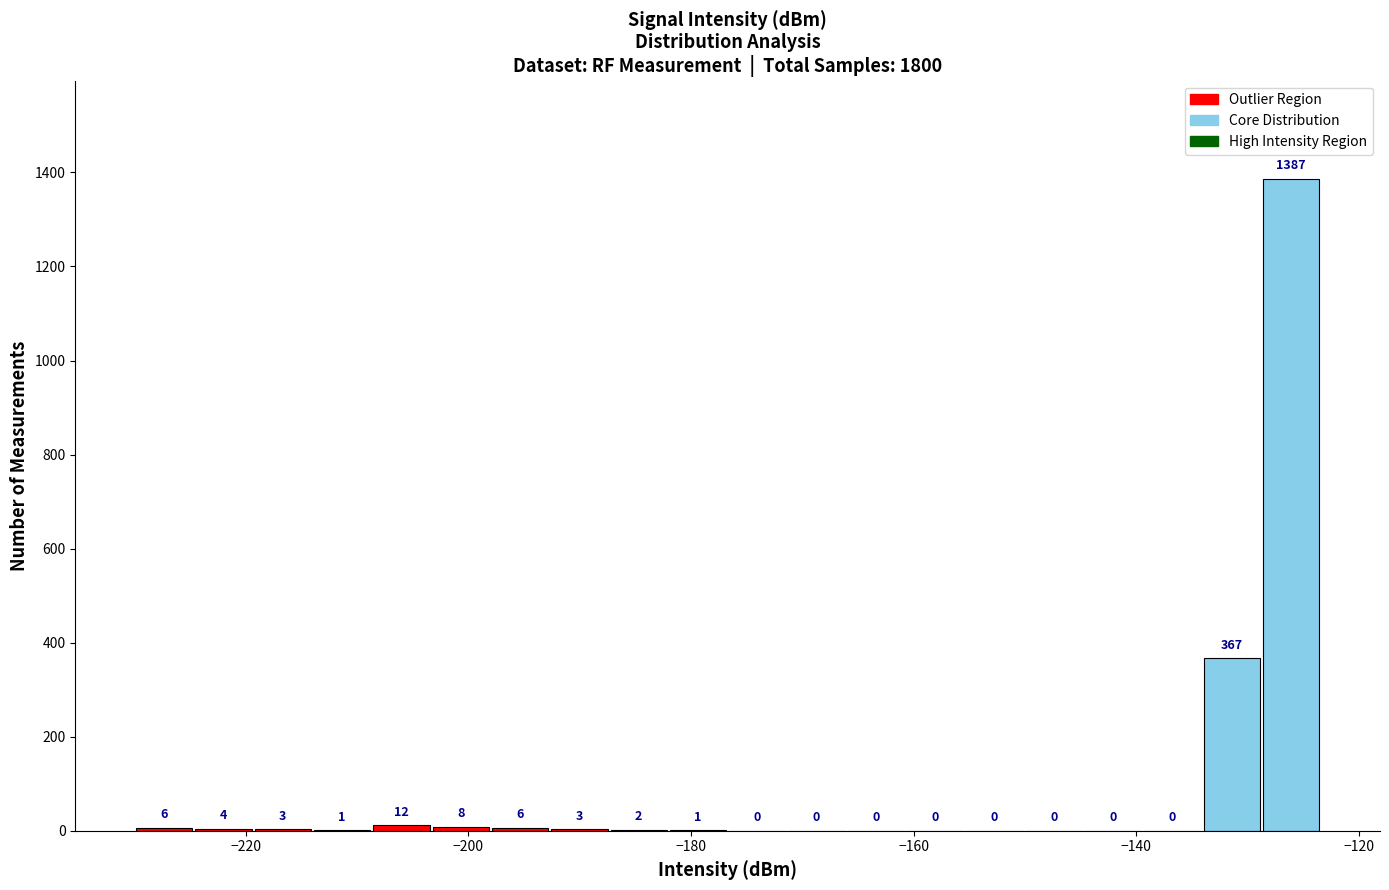

Around what value on the x-axis is the tallest bar? Give the approximate position of its centre, as read against the axis.

-126